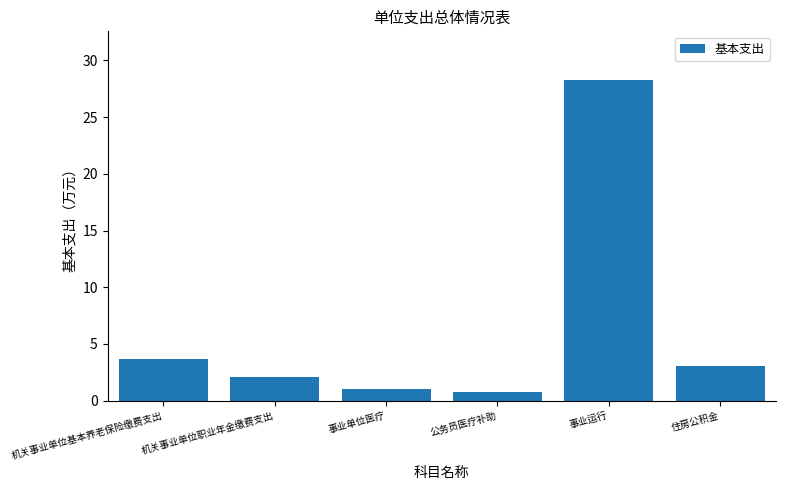

What position from the left is 公务员医疗补助?

4